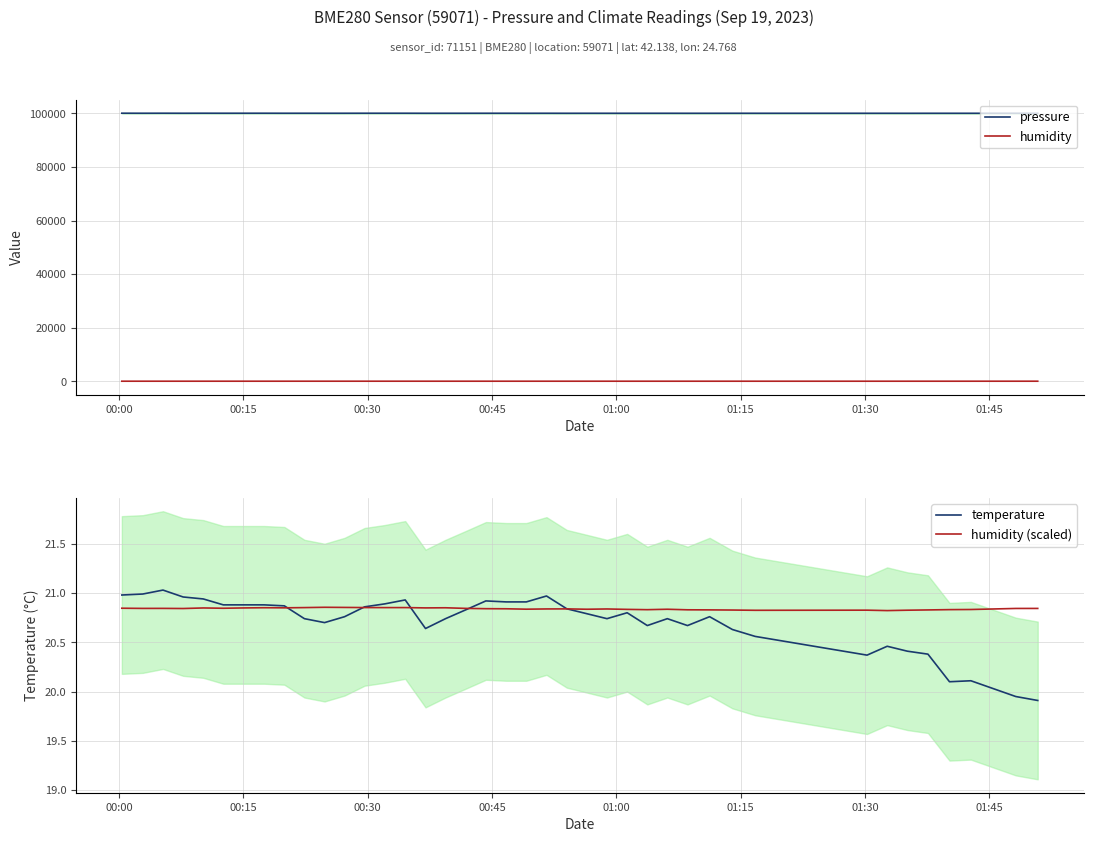

True or false: pressure and humidity (scaled) intersect in this chart.

False